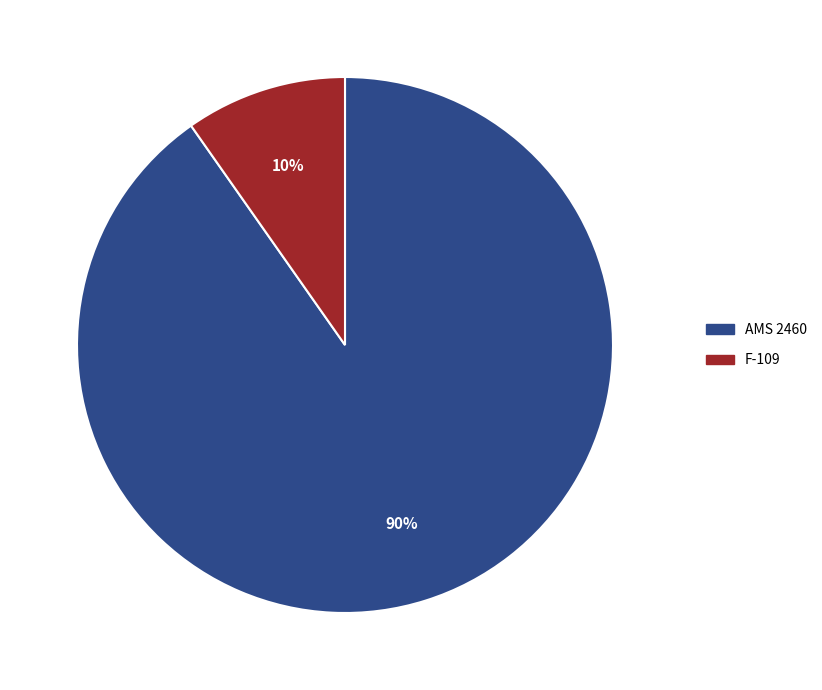

Is it true that AMS 2460 is 90% of the pie?

True